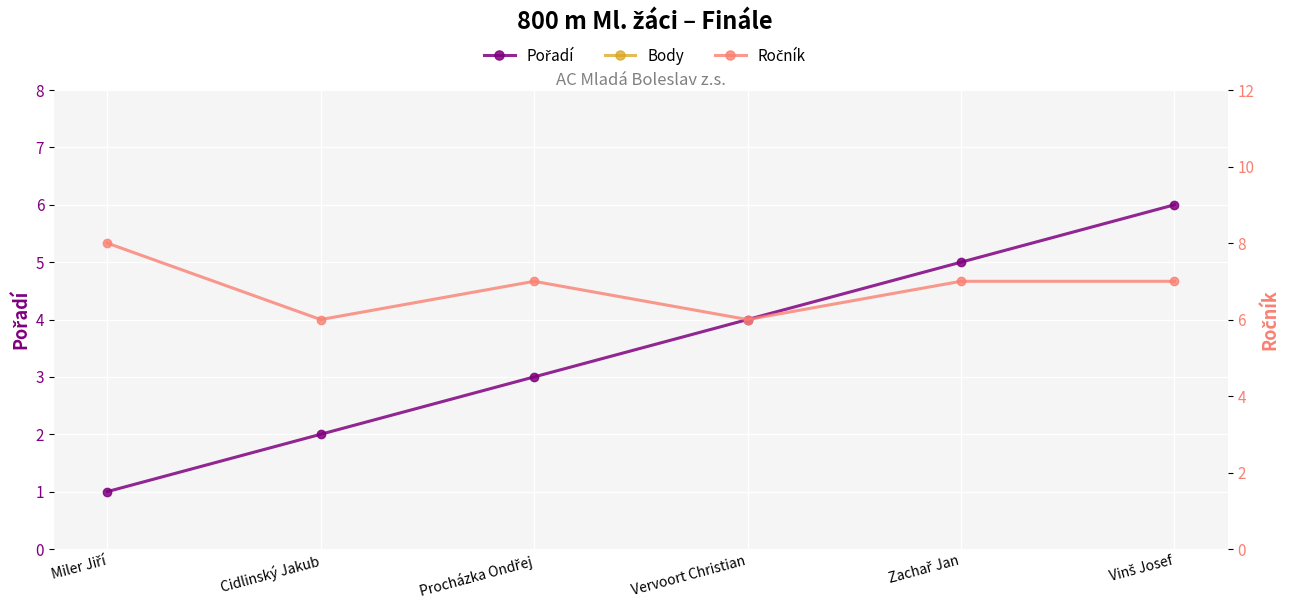

What is the label of the 2nd point from the left?

Cidlinský Jakub